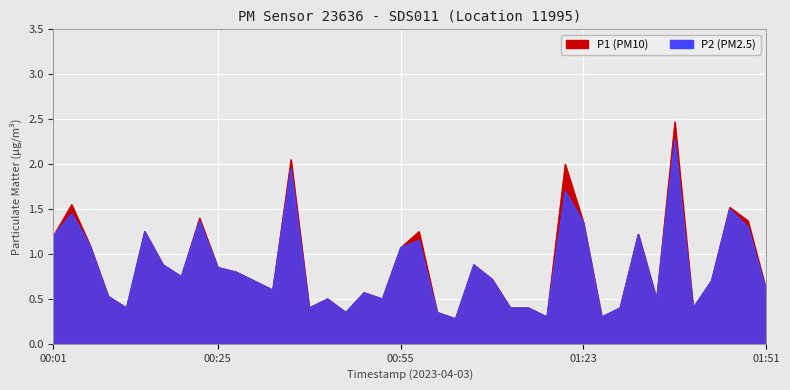

Reading left to right, transcribe all the data shown in this chart.

P1: 1.2	1.6	1.1	0.5	0.4	1.2	0.9	0.8	1.4	0.8	0.8	0.7	0.6	2.0	0.4	0.5	0.3	0.6	0.5	1.1	1.2	0.3	0.3	0.9	0.7	0.4	0.4	0.3	2.0	1.4	0.3	0.4	1.2	0.5	2.5	0.4	0.7	1.5	1.4	0.6
P2: 1.2	1.4	1.1	0.5	0.4	1.2	0.9	0.8	1.4	0.8	0.8	0.7	0.6	1.9	0.4	0.5	0.3	0.6	0.5	1.1	1.1	0.3	0.3	0.9	0.7	0.4	0.4	0.3	1.7	1.4	0.3	0.4	1.2	0.5	2.3	0.4	0.7	1.5	1.3	0.6